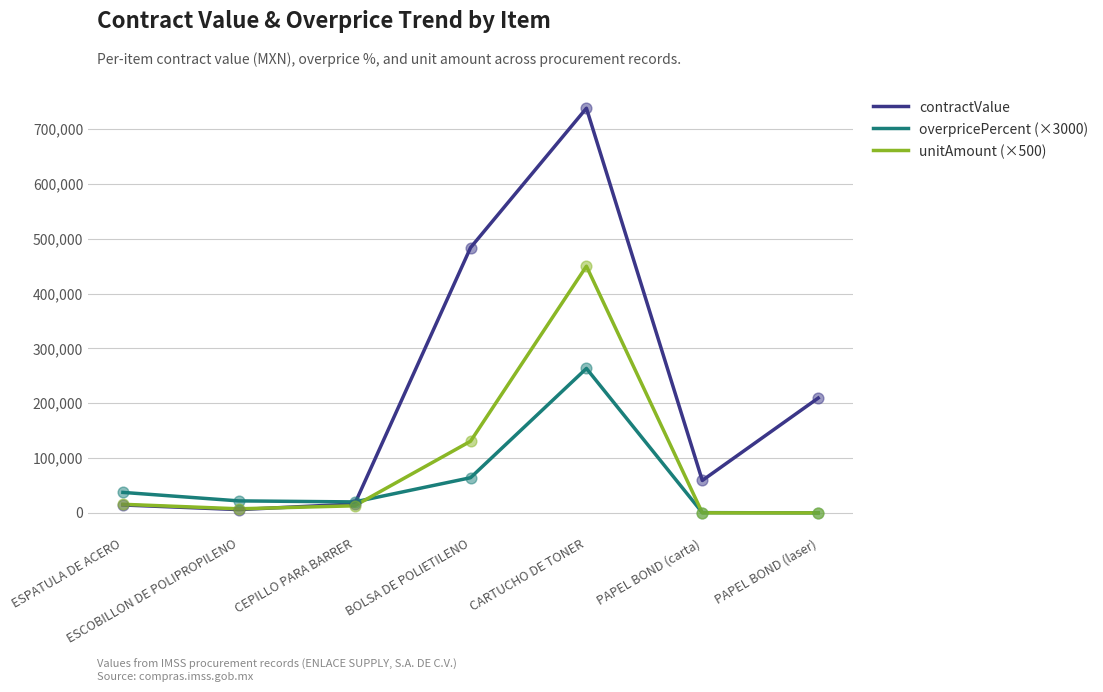

Is the value of overpricePercent (×3000) at CARTUCHO DE TONER greater than the value of contractValue at ESCOBILLON DE POLIPROPILENO?

Yes